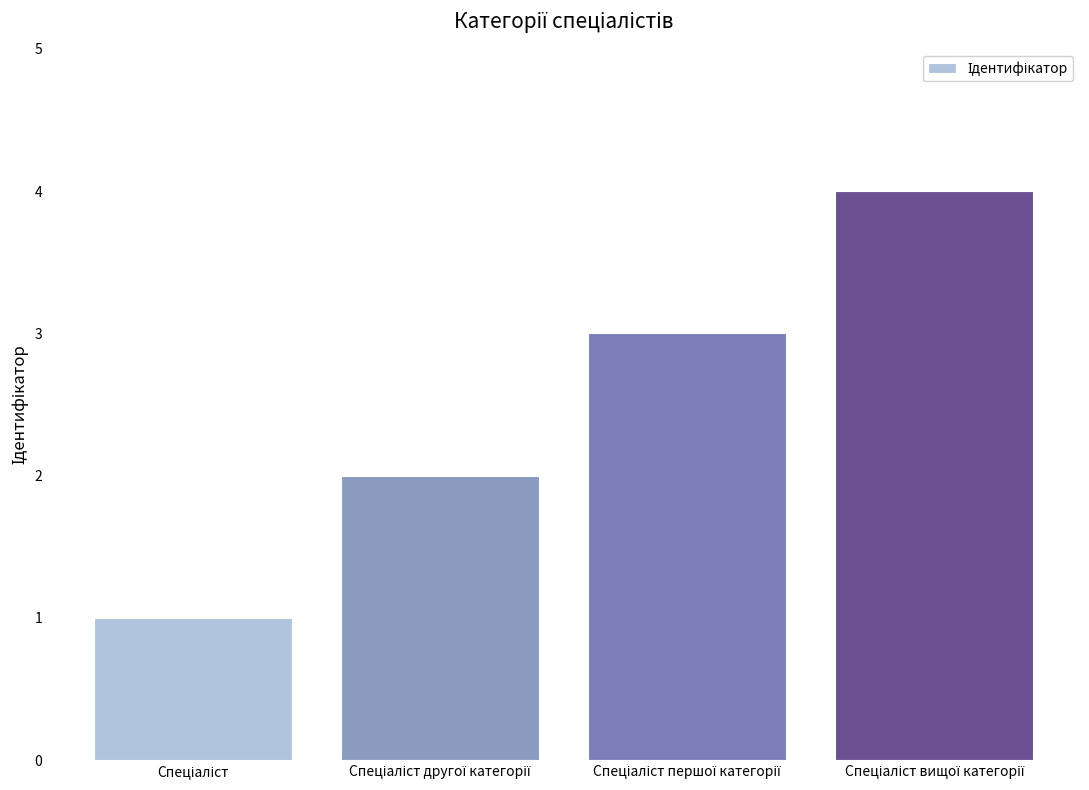

What is the maximum value shown in the chart?

4